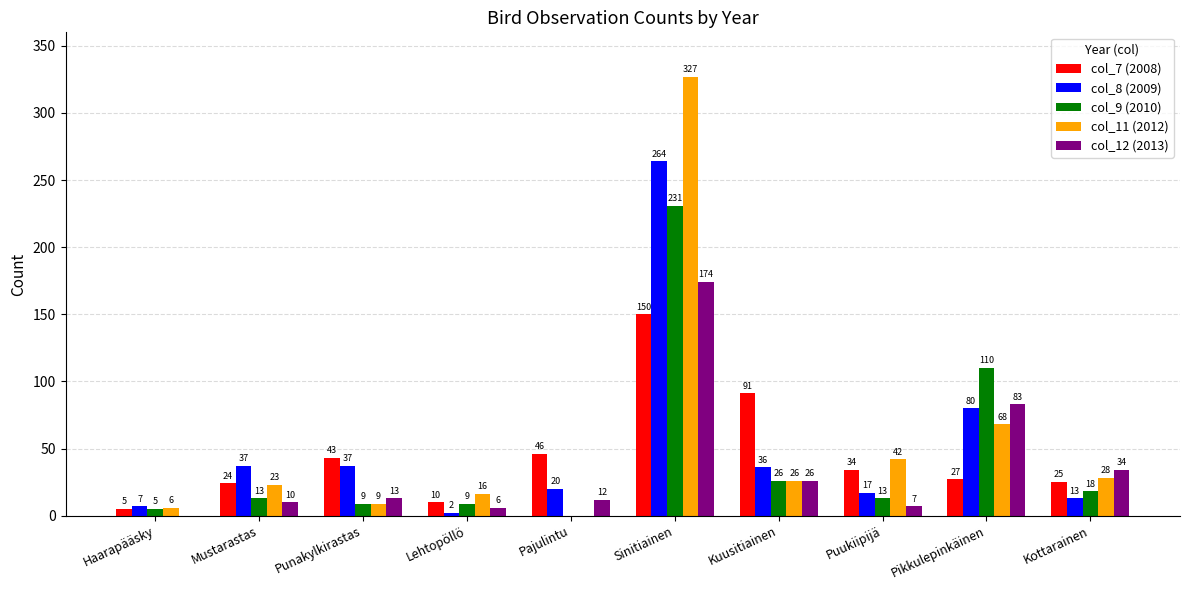

What is the total value across all series at Punakylkirastas?

111